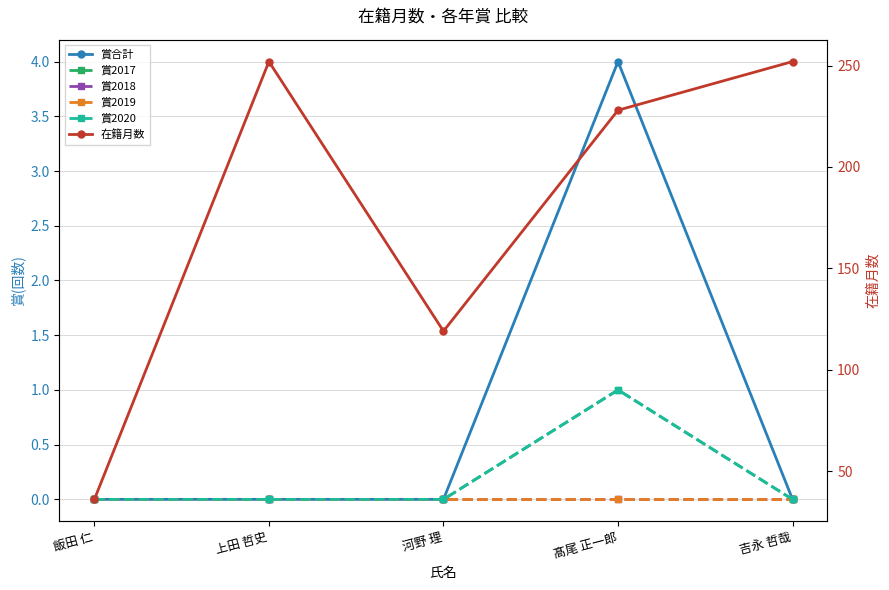

Reading left to right, extract all data points from this chart.

賞合計: 飯田 仁=0	上田 哲史=0	河野 理=0	髙尾 正一郎=4	吉永 哲哉=0
賞2017: 飯田 仁=0	上田 哲史=0	河野 理=0	髙尾 正一郎=1	吉永 哲哉=0
賞2018: 飯田 仁=0	上田 哲史=0	河野 理=0	髙尾 正一郎=0	吉永 哲哉=0
賞2019: 飯田 仁=0	上田 哲史=0	河野 理=0	髙尾 正一郎=0	吉永 哲哉=0
賞2020: 飯田 仁=0	上田 哲史=0	河野 理=0	髙尾 正一郎=1	吉永 哲哉=0
在籍月数: 飯田 仁=36	上田 哲史=252	河野 理=119	髙尾 正一郎=228	吉永 哲哉=252